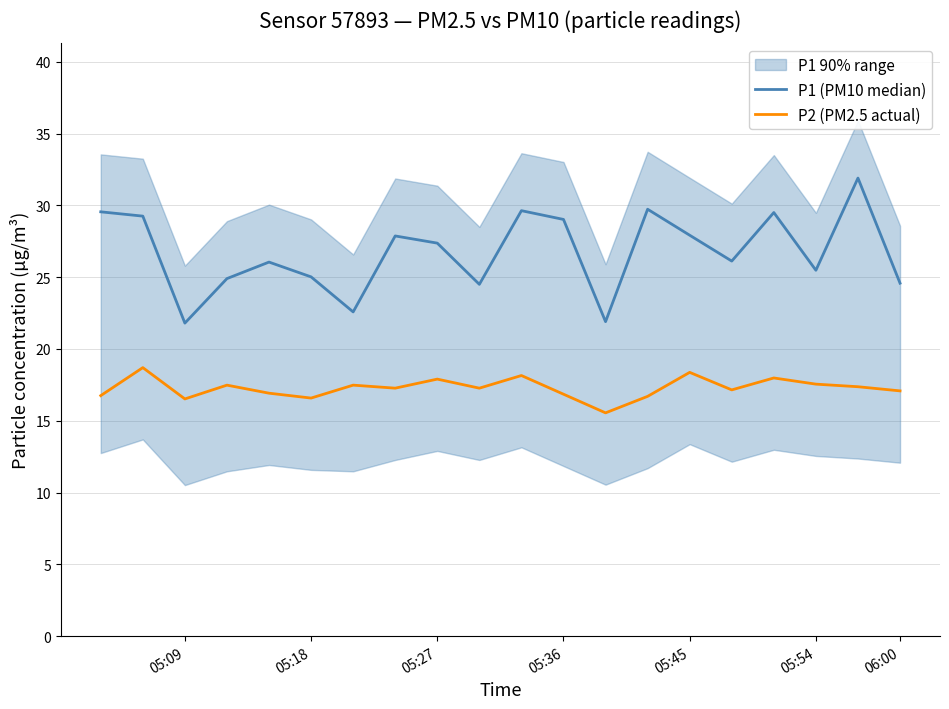

How many lines are shown in the chart?

2